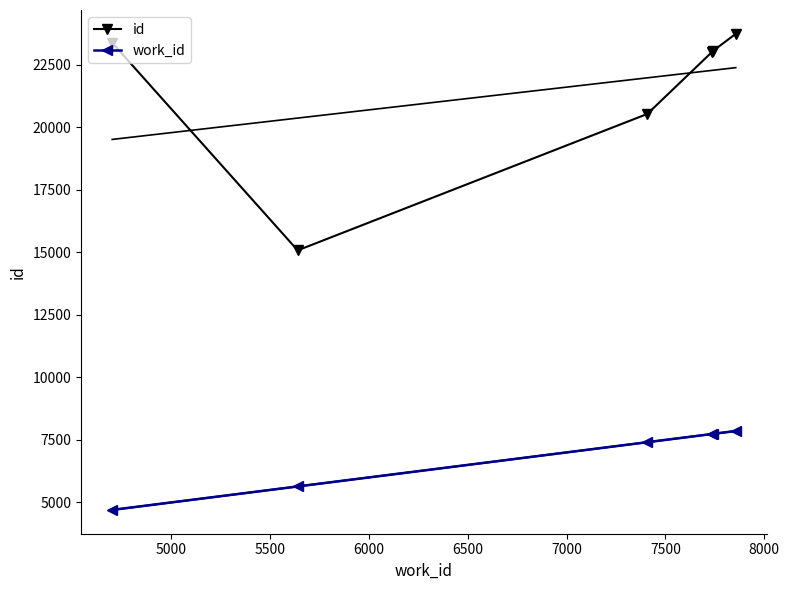

What is the maximum value for work_id?

7856